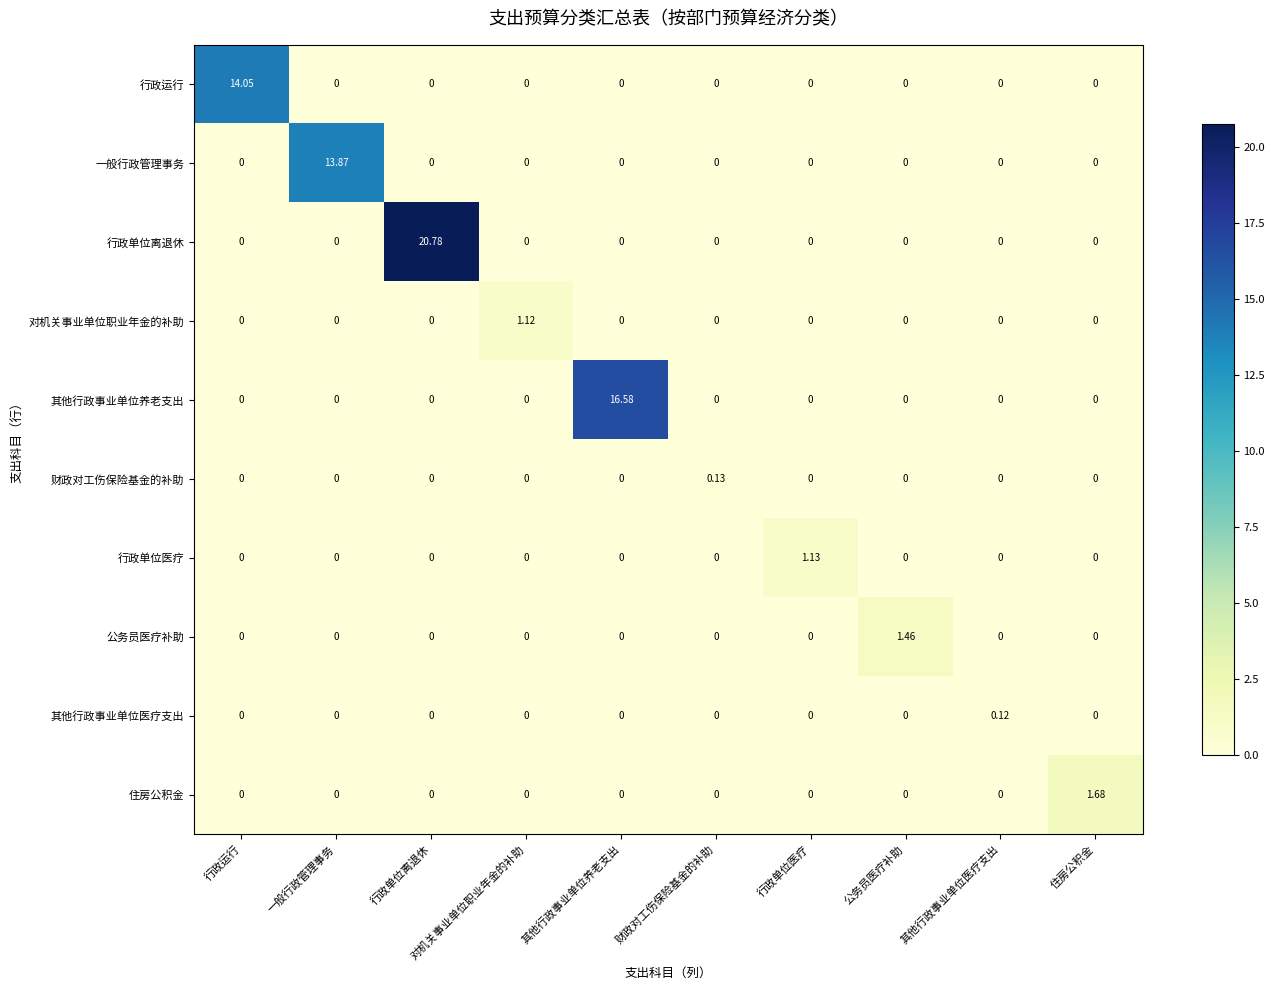

At which category does the chart reach its peak across all series?

行政单位离退休